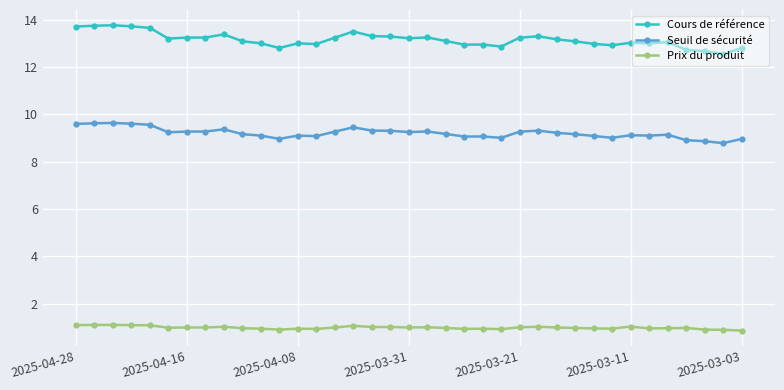

What is the average value of the Seuil de sécurité series?

9.2